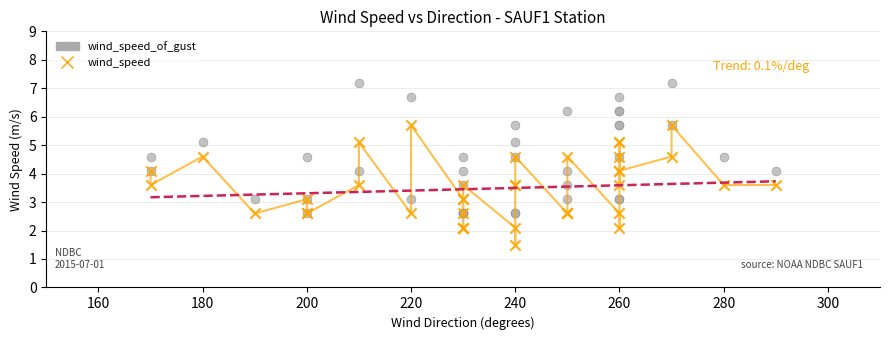

What are all the series names shown in the legend?

wind_speed_of_gust, wind_speed